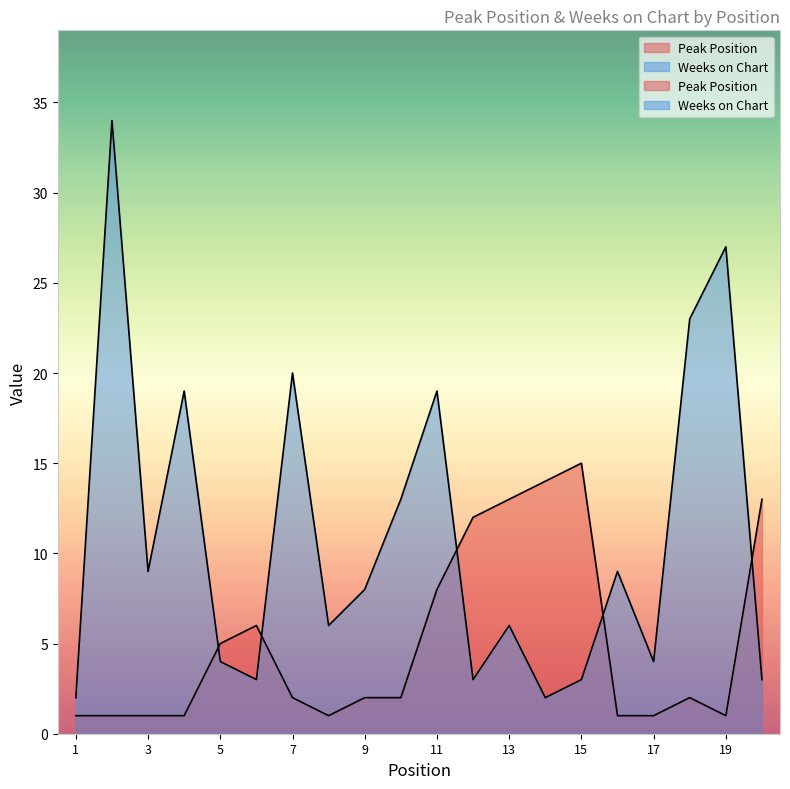

What is the difference between the maximum and minimum values in the Weeks on Chart series?

32